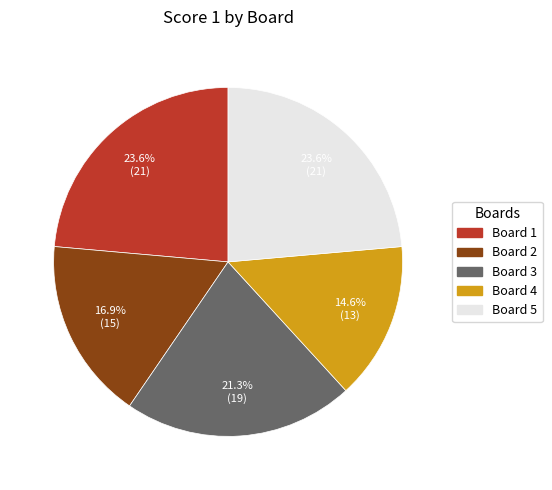

Does Board 2 account for over 50% of the chart?

No